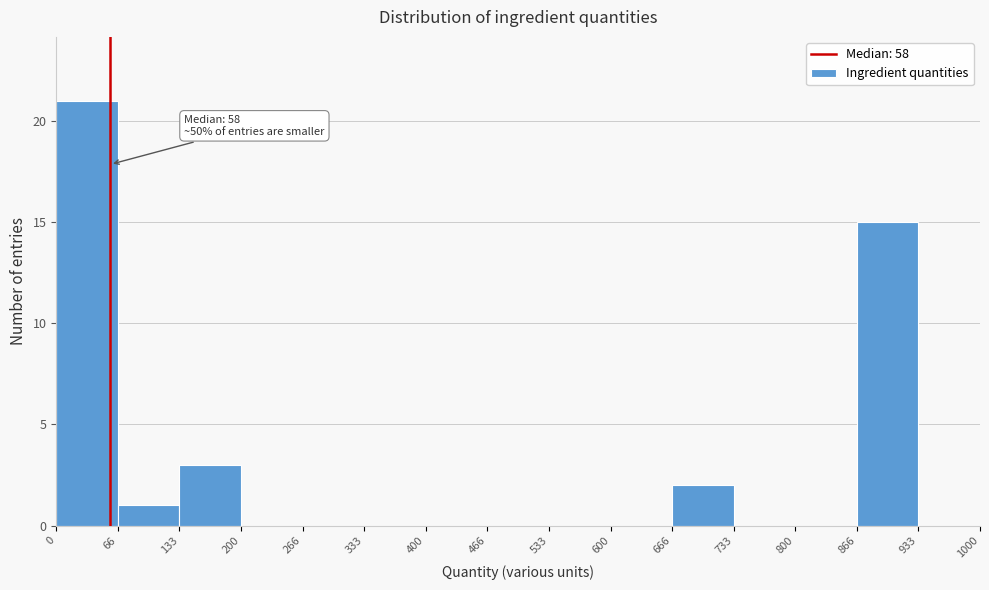

Over which range of the x-axis is the bar tallest?

0 to 66